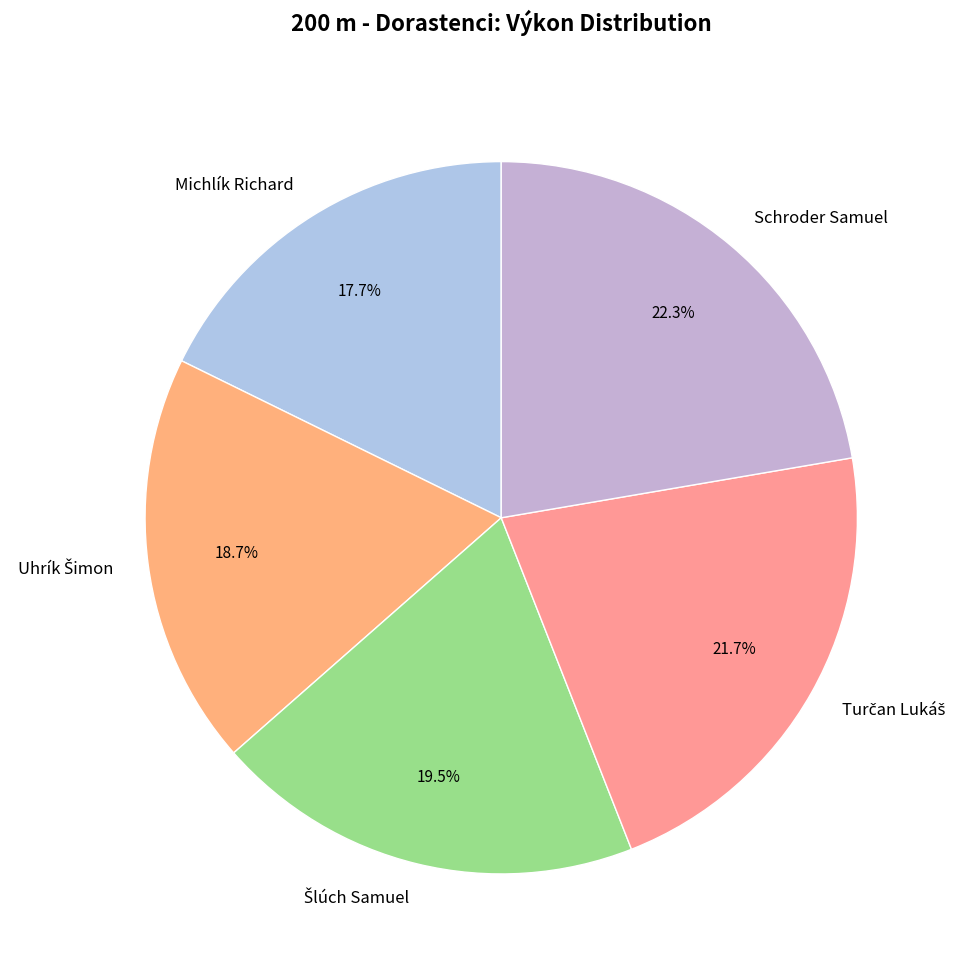

Is there any slice that represents more than half of the pie?

No